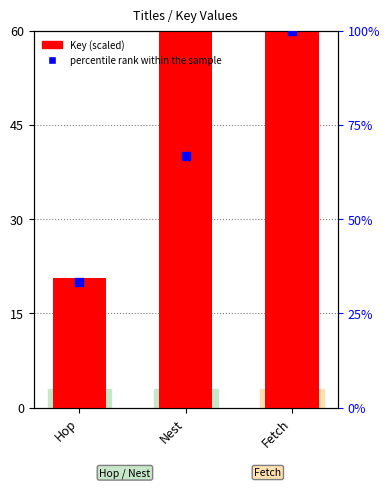

Which series contains the lowest Y value?

Key (scaled)